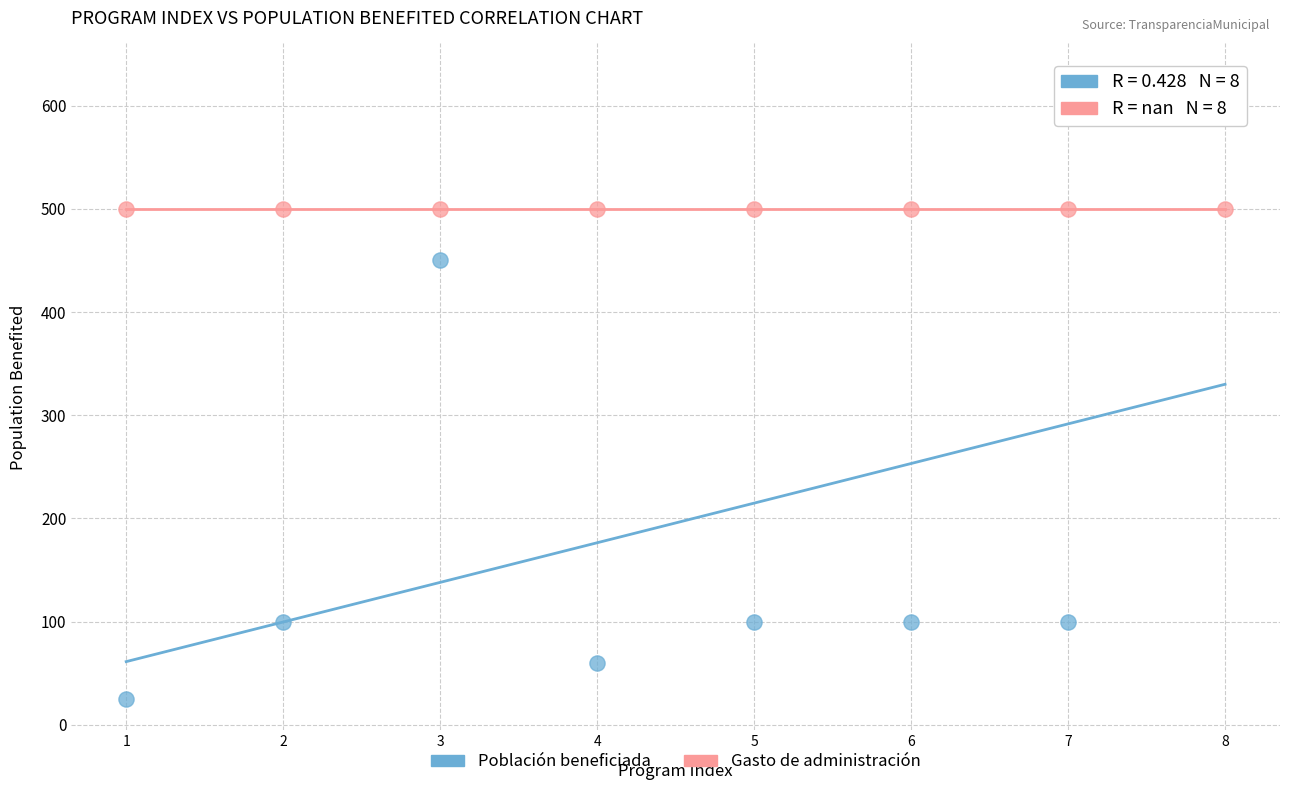

Which series contains the highest Y value?

Población beneficiada